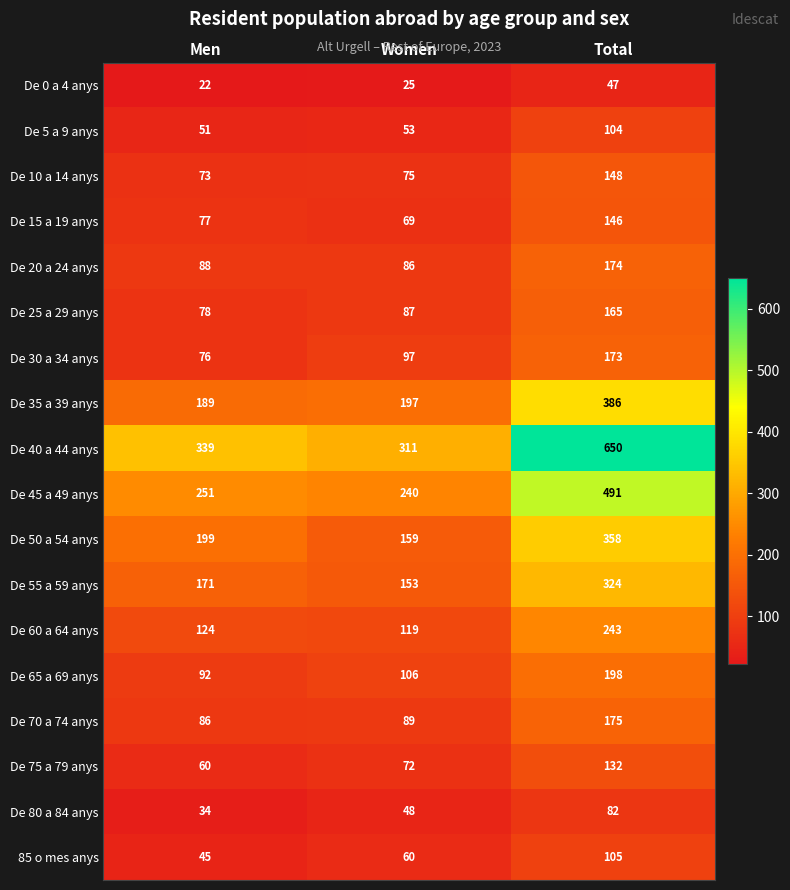

Is it true that De 55 a 59 anys equals 50 at Men?

False